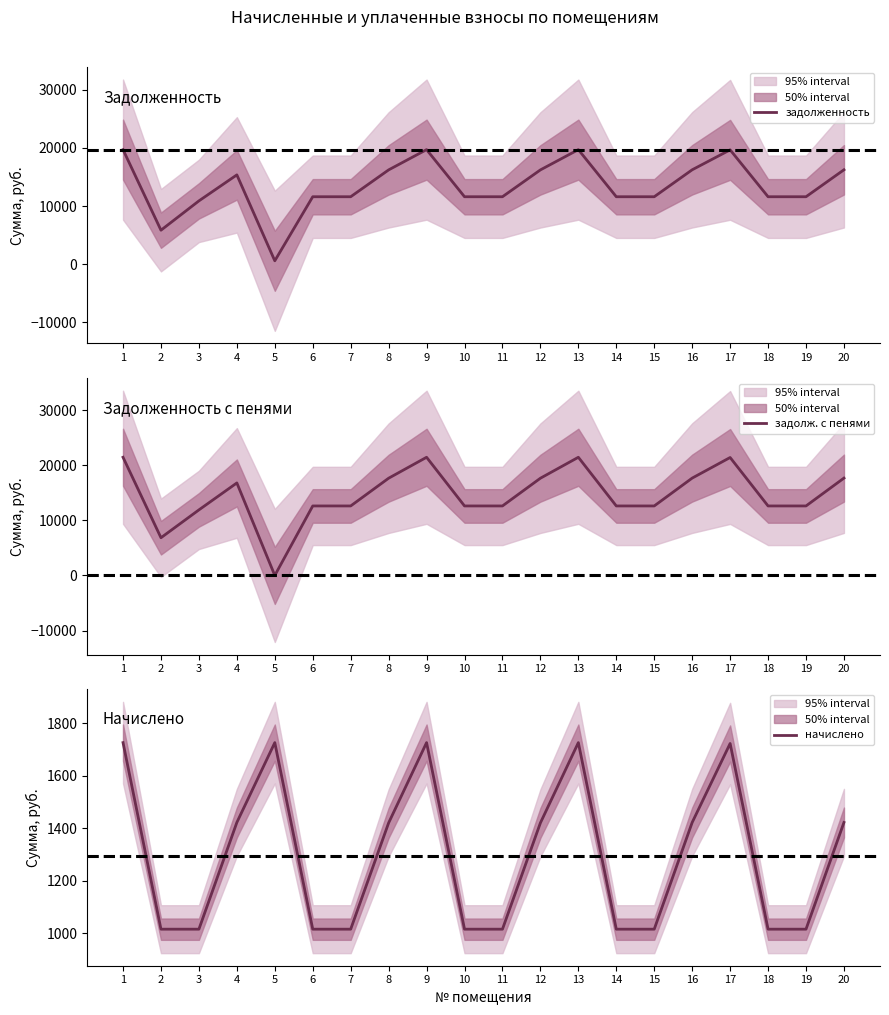

At how many categories does at least one series exceed 4084?

19